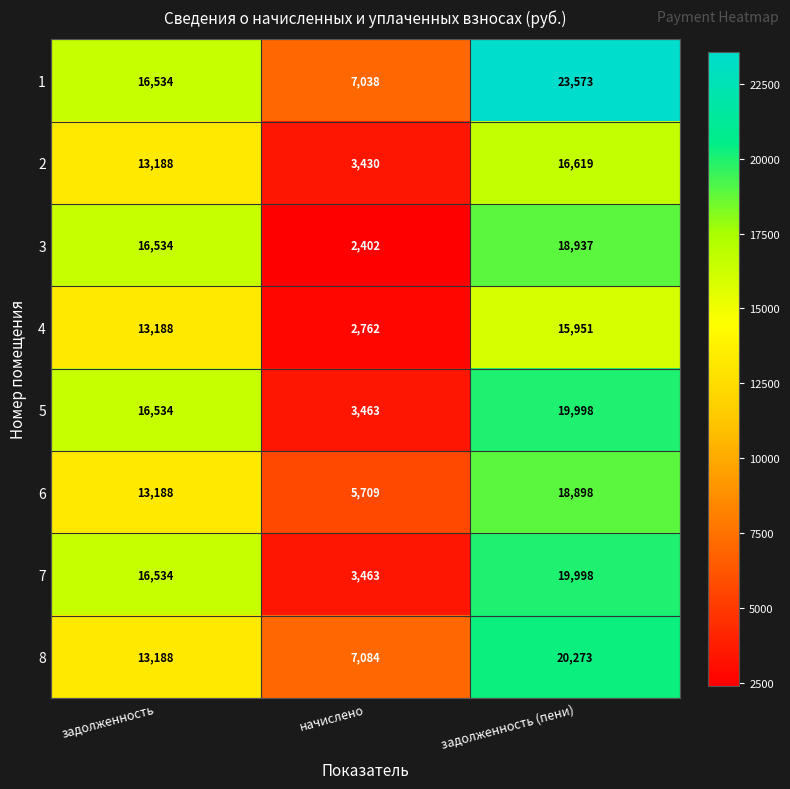

At which label is 5 closest to 11730?

задолженность